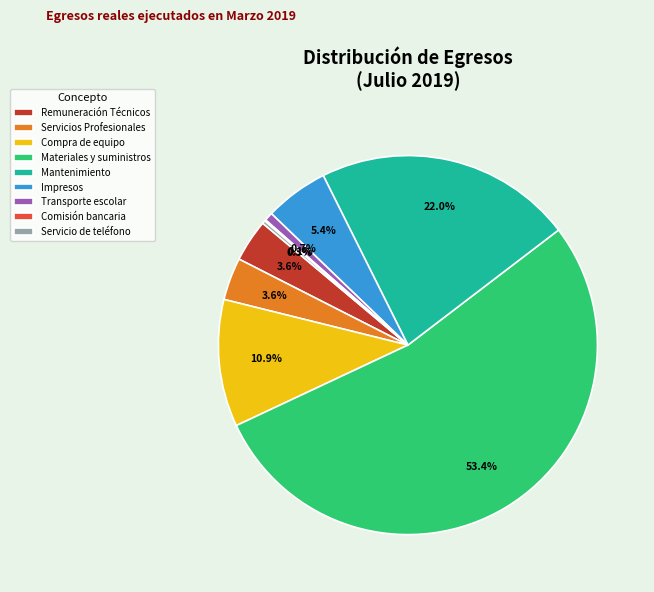

To the nearest percent, what portion does Materiales y suministros represent?

53%